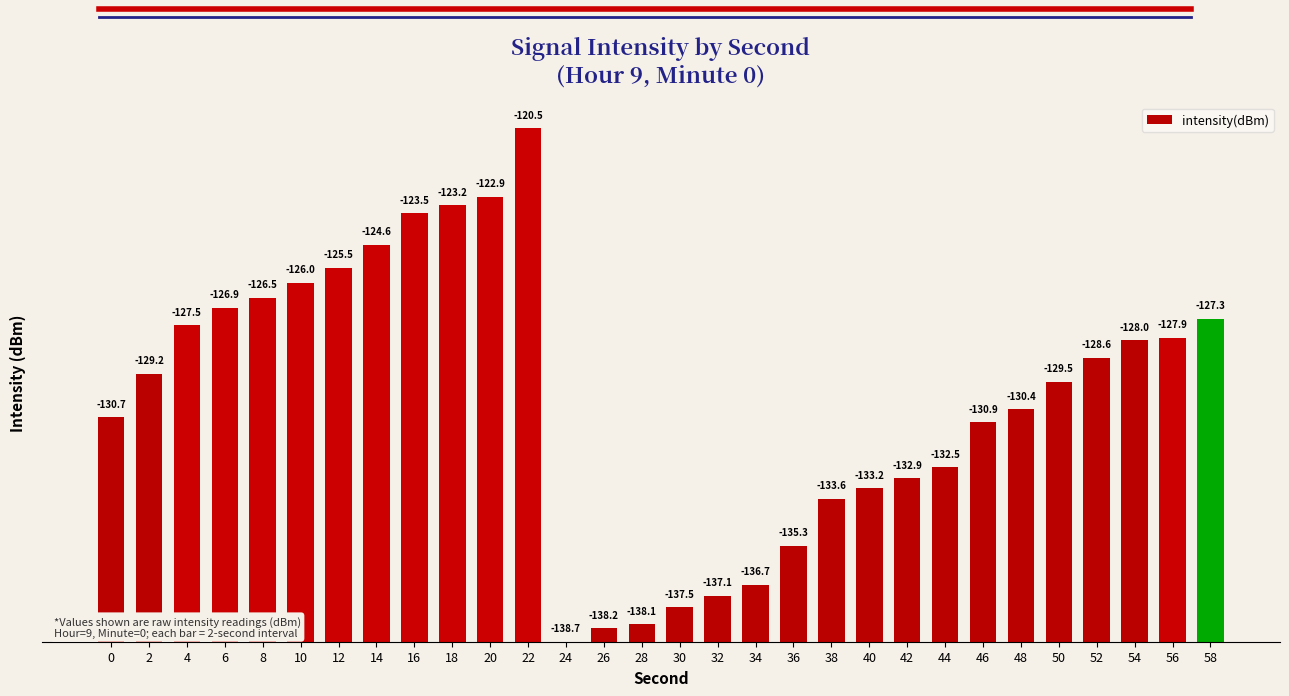

Reading left to right, extract all data points from this chart.

0=7.9	2=9.5	4=11.2	6=11.8	8=12.1	10=12.7	12=13.2	14=14.0	16=15.1	18=15.4	20=15.7	22=18.1	24=0.0	26=0.5	28=0.6	30=1.2	32=1.6	34=2.0	36=3.4	38=5.0	40=5.4	42=5.8	44=6.2	46=7.8	48=8.2	50=9.2	52=10.0	54=10.6	56=10.7	58=11.4